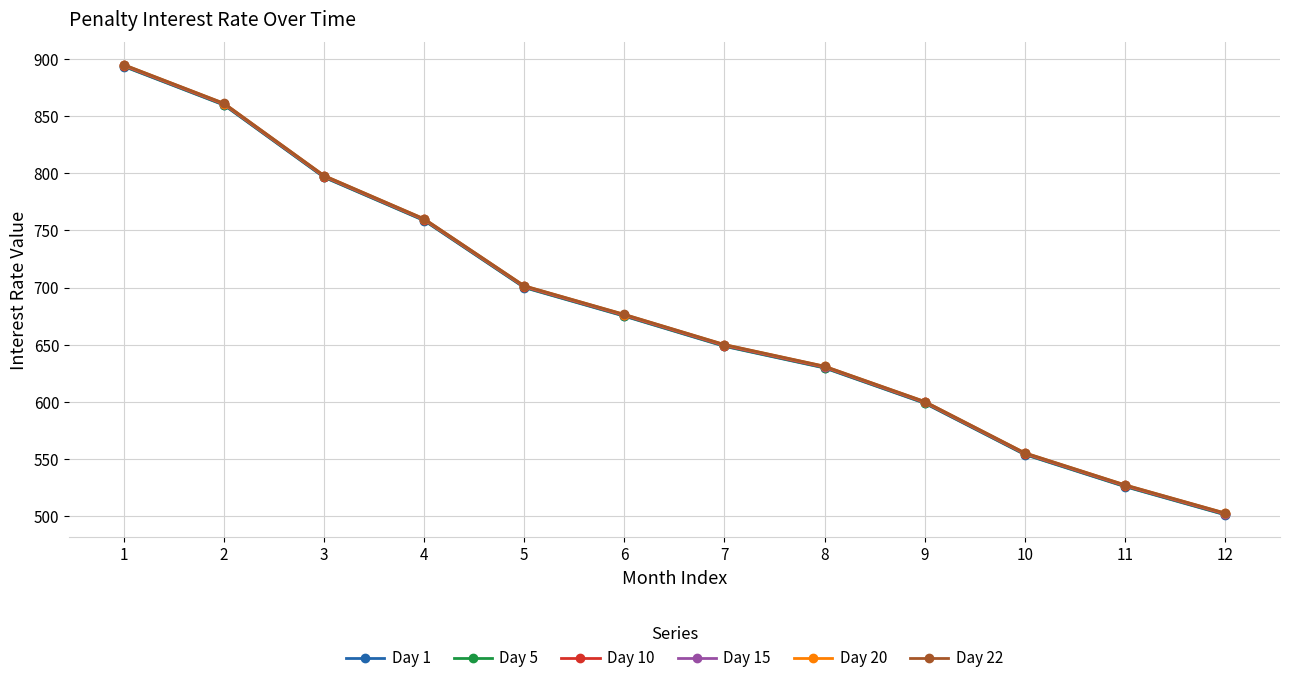

How many lines are shown in the chart?

6